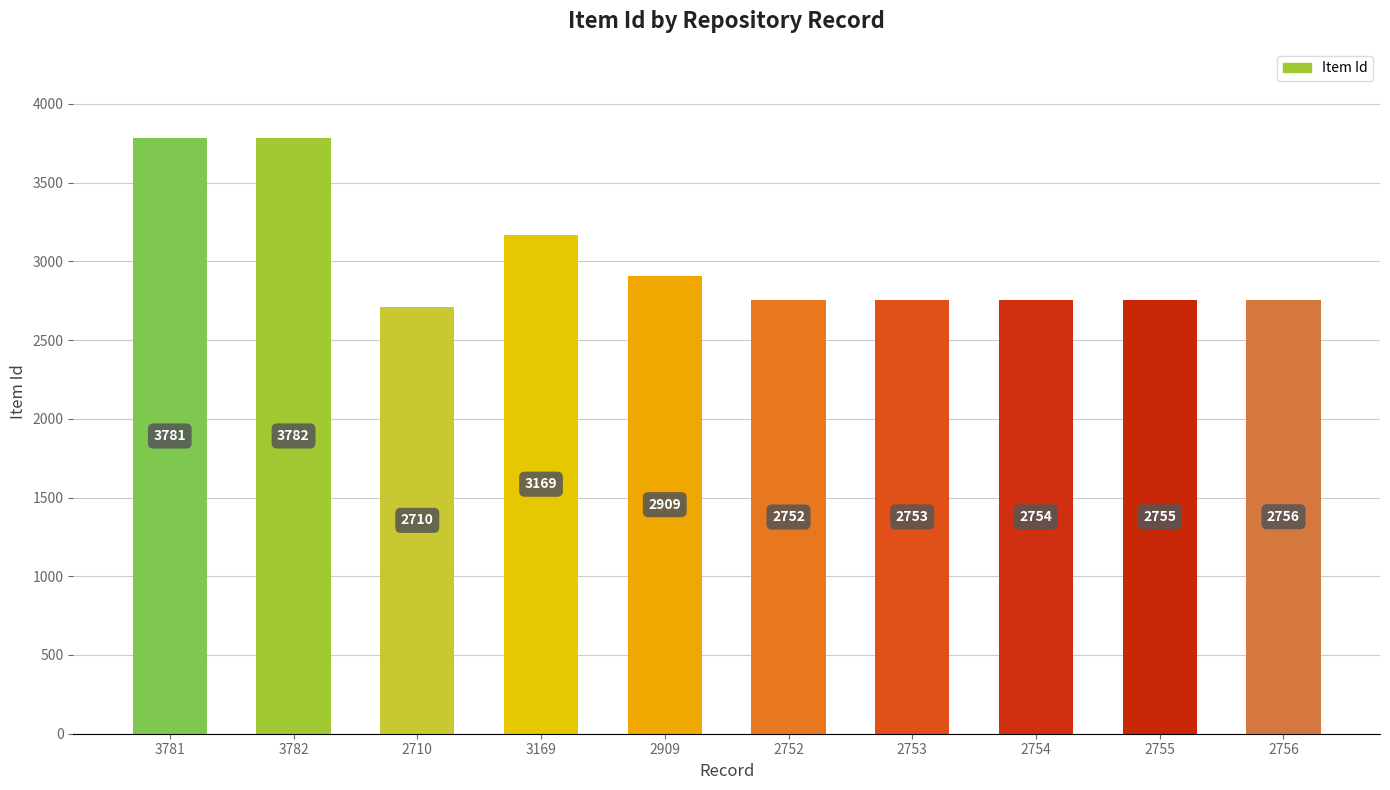

What position from the left is 3781?

1